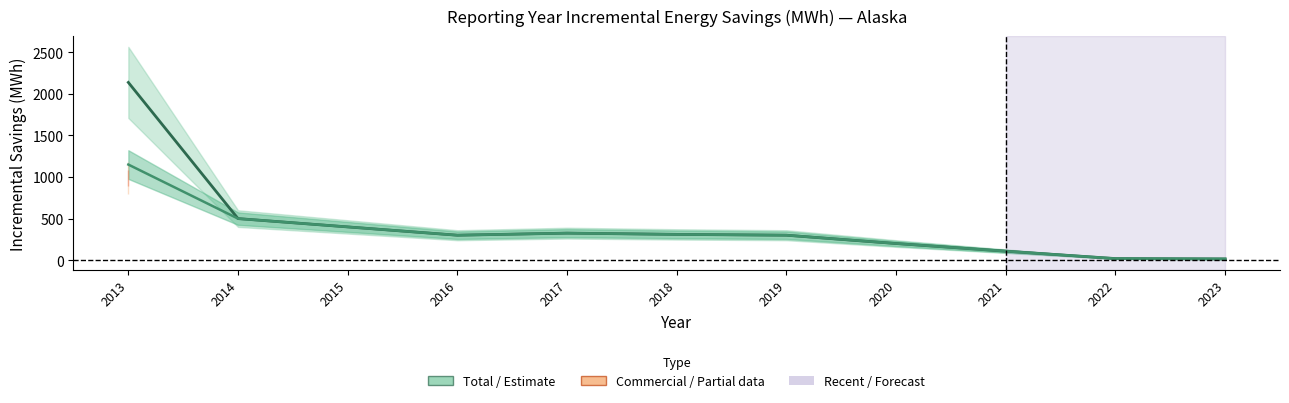

True or false: Residential has more than 1 points higher than both neighbors.

False